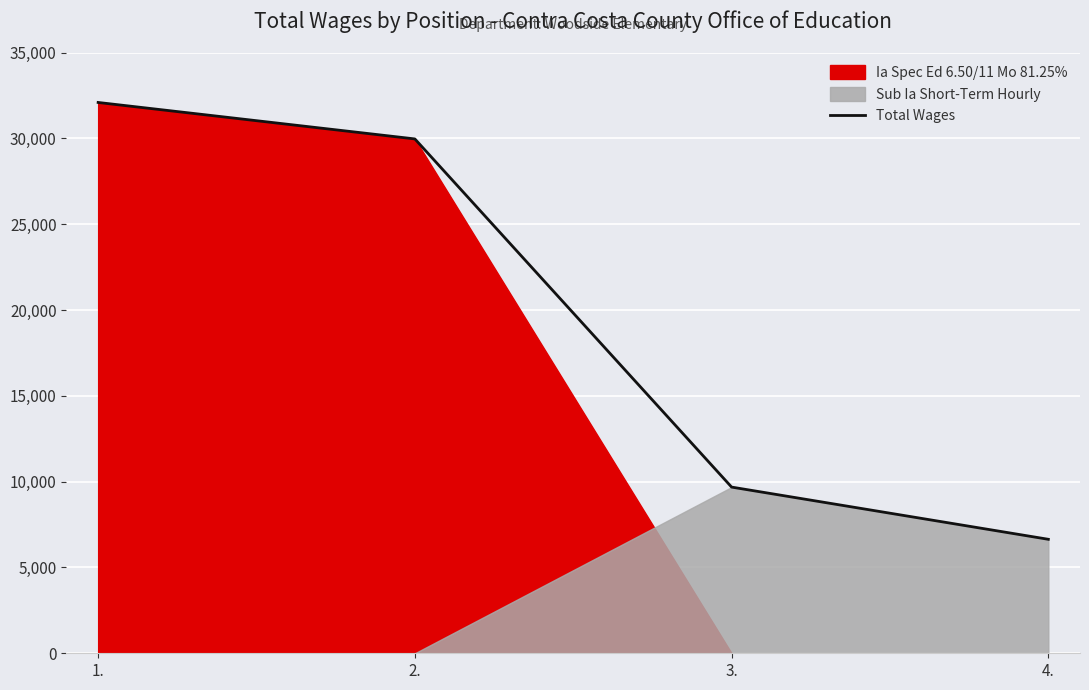

What is the maximum value shown in the chart?

32097